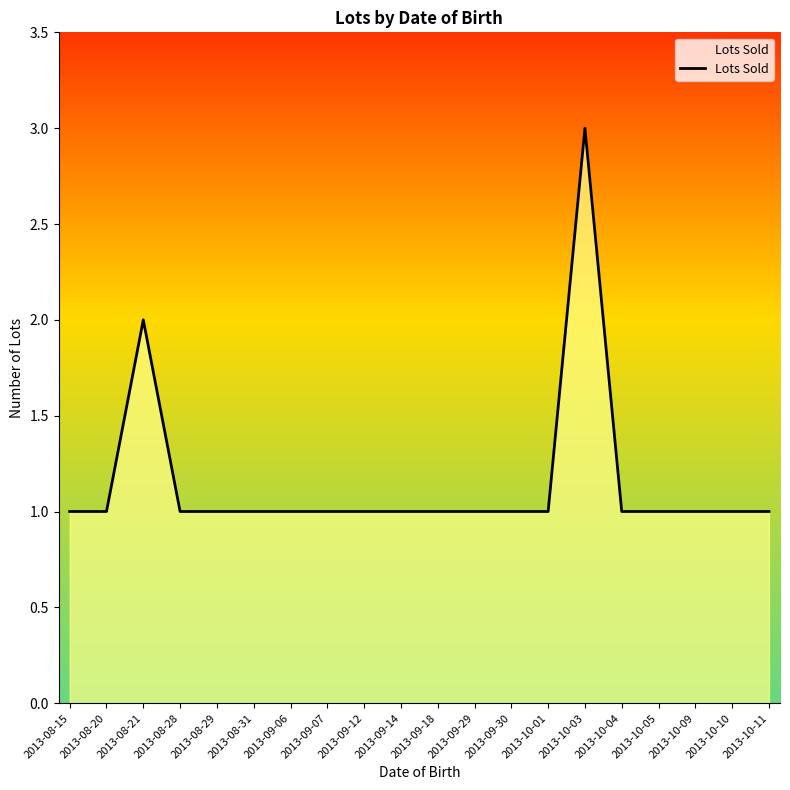

Reading left to right, what are all the values shown in this chart?

2013-08-15=1	2013-08-20=1	2013-08-21=2	2013-08-28=1	2013-08-29=1	2013-08-31=1	2013-09-06=1	2013-09-07=1	2013-09-12=1	2013-09-14=1	2013-09-18=1	2013-09-29=1	2013-09-30=1	2013-10-01=1	2013-10-03=3	2013-10-04=1	2013-10-05=1	2013-10-09=1	2013-10-10=1	2013-10-11=1